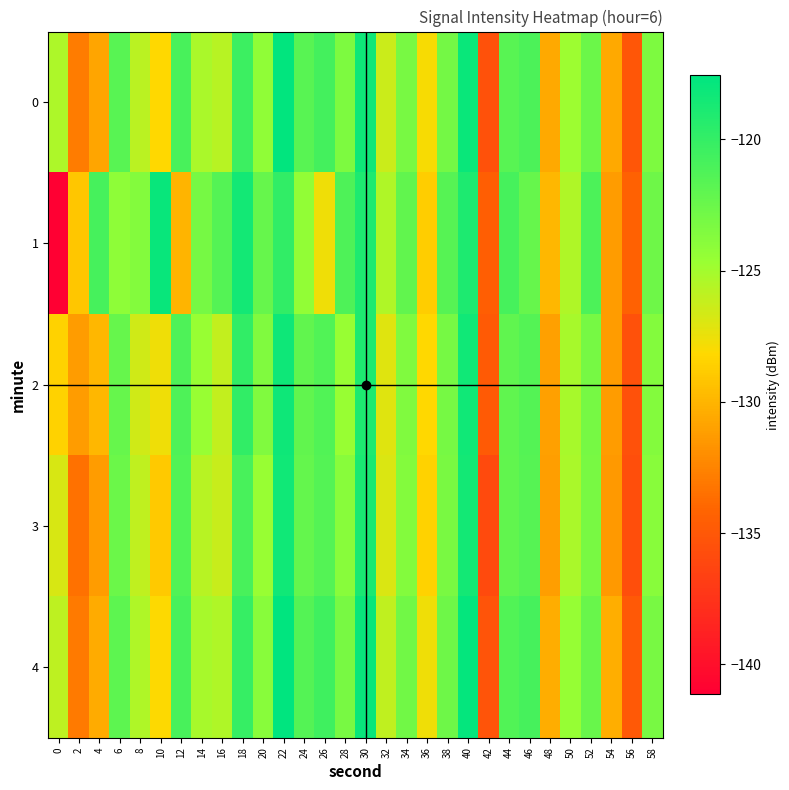

What is the total value across all series at 16?

-625.0